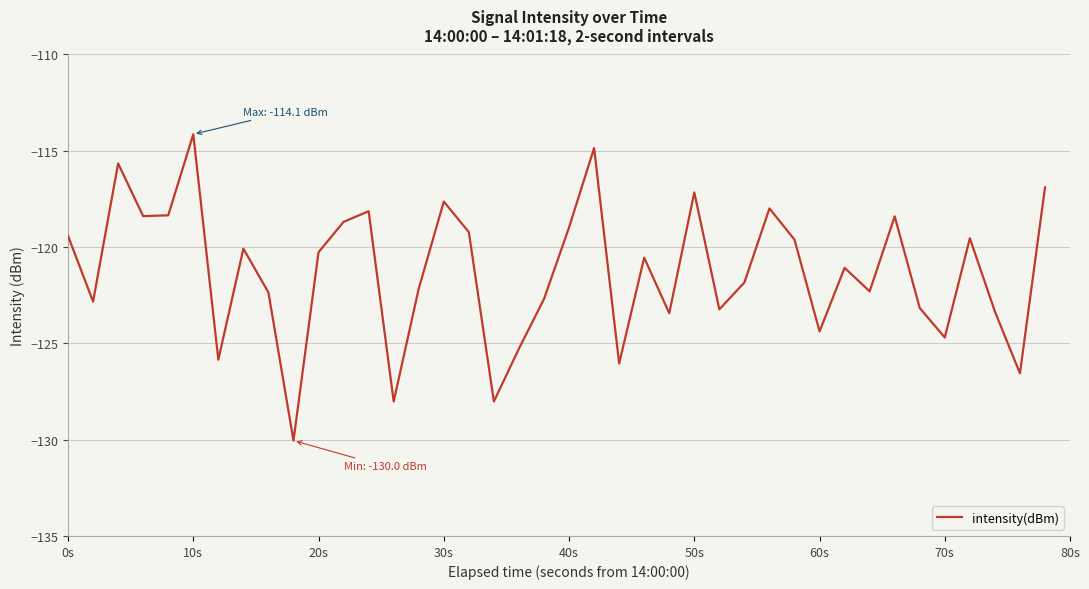

What is the greatest value displayed?

-114.1